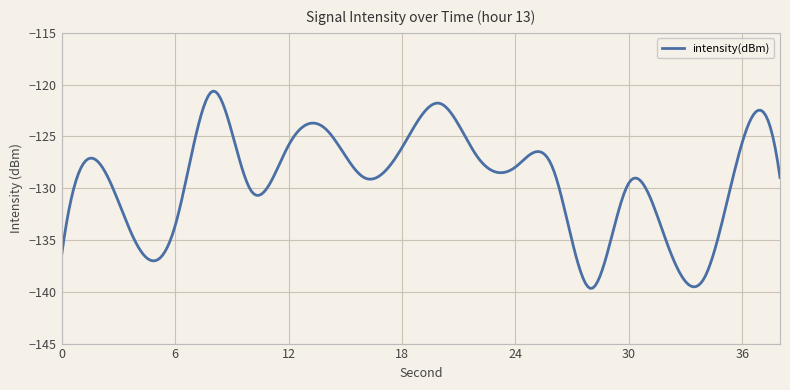

Does the chart have visible grid lines?

Yes